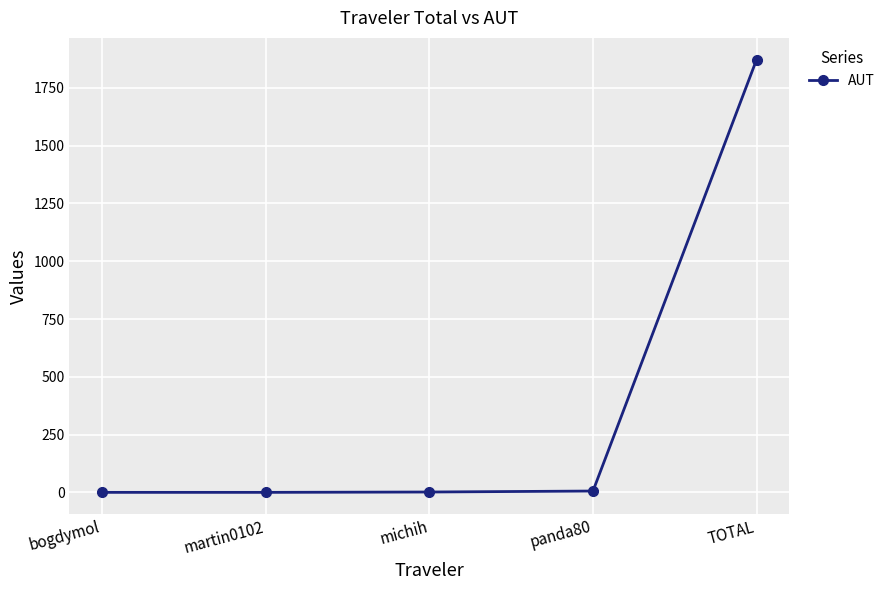

Where does the data first go above 1?

michih